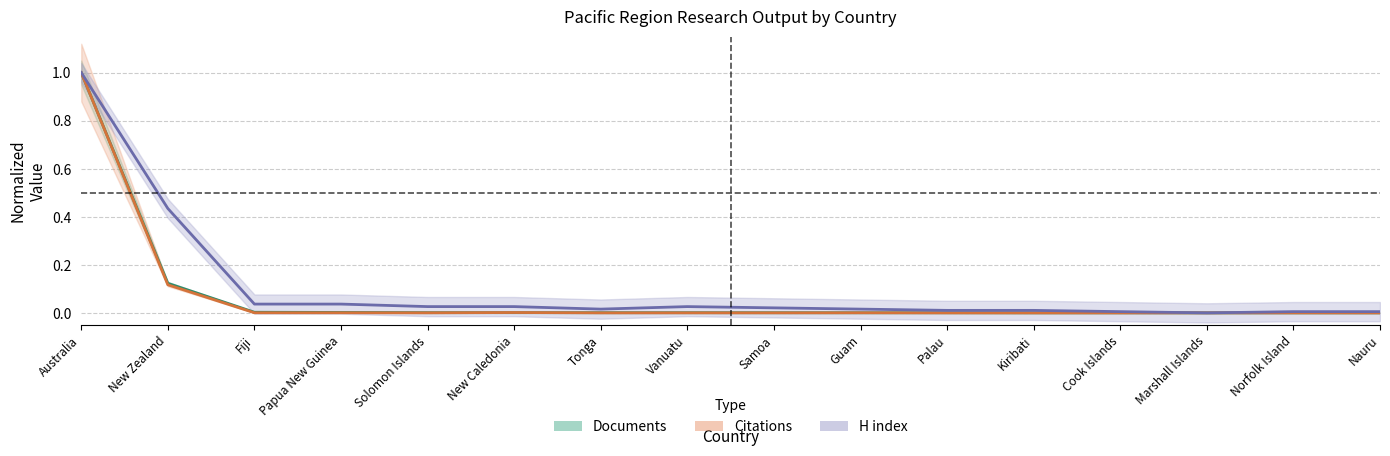

True or false: Documents and Citations cross at least once.

True